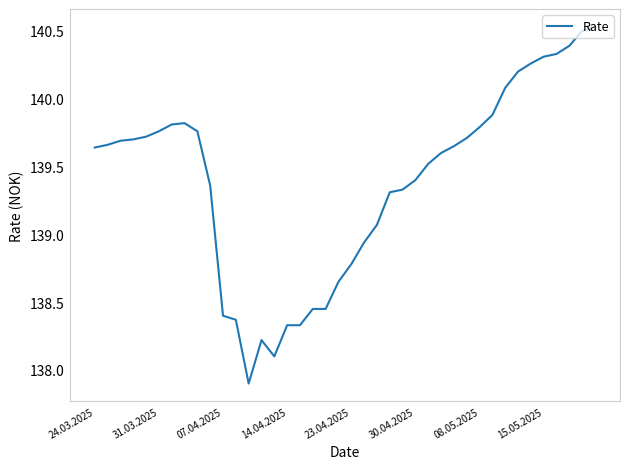

What is the smallest value displayed?

137.9